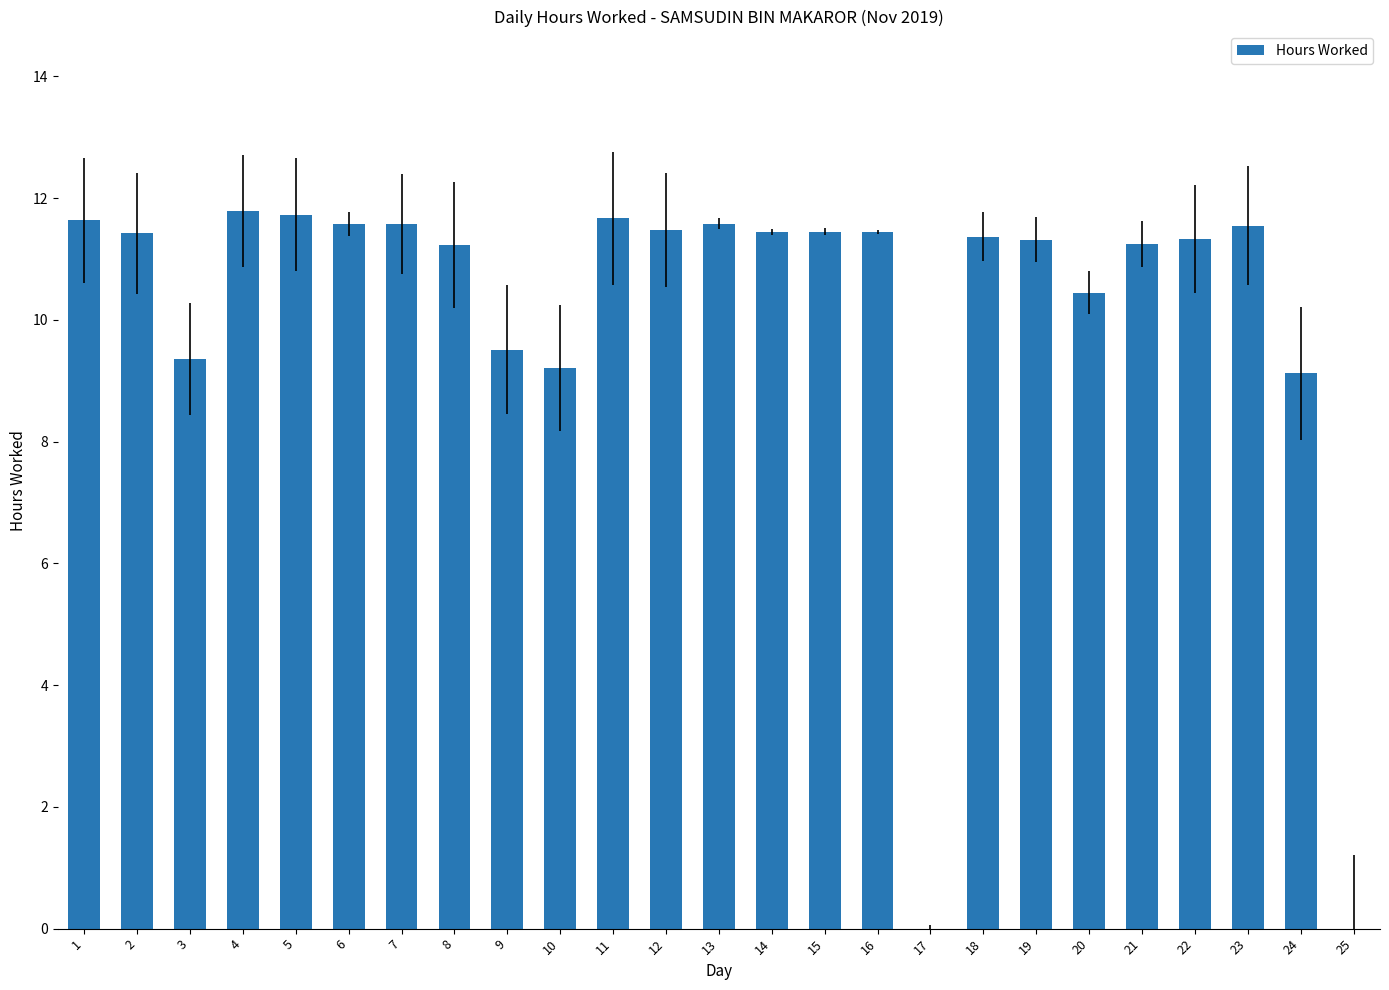

What is the sum of the values at 10 and 7?

20.8